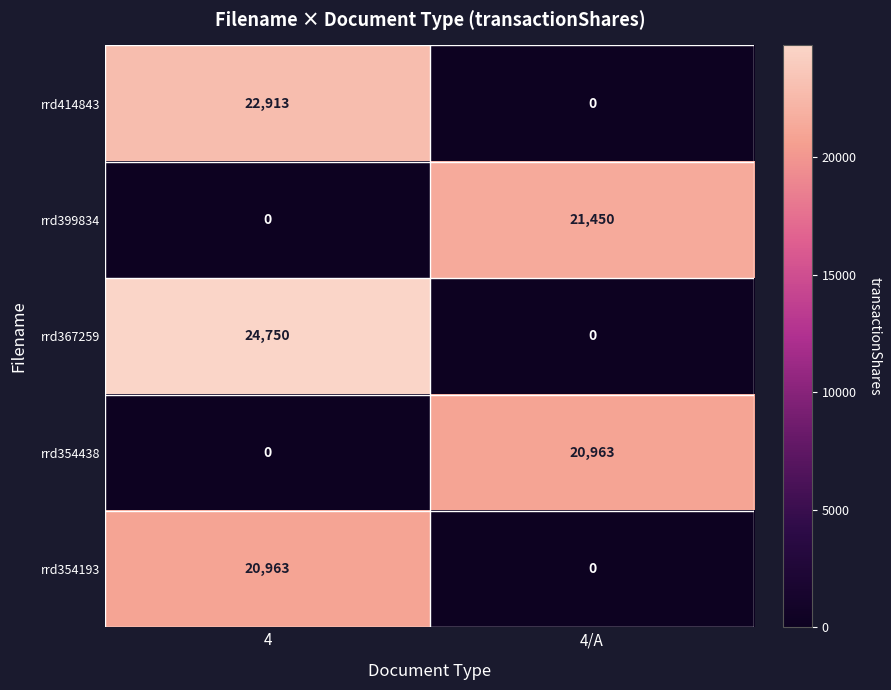

What is the total value across all series at 4?

68626